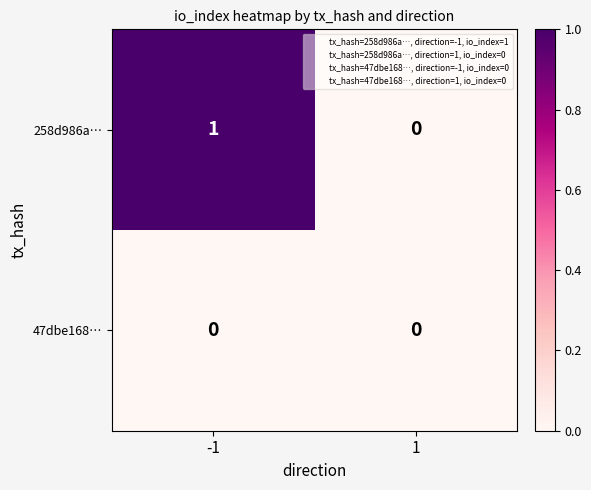

List the series in order of their peak value, lowest first.

47dbe168…, 258d986a…